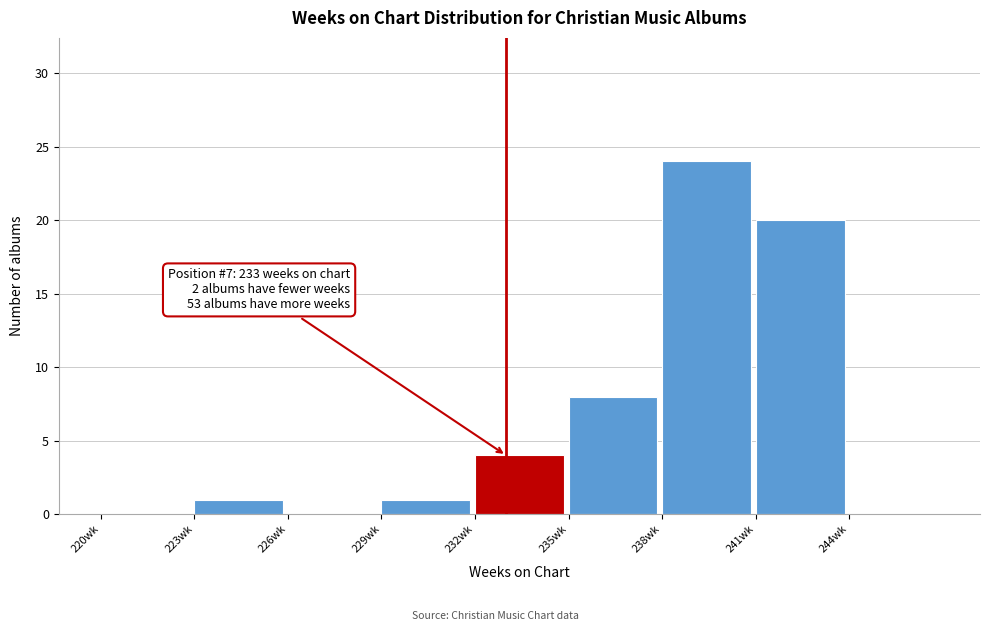

Over which range of the x-axis is the bar tallest?

238 to 241